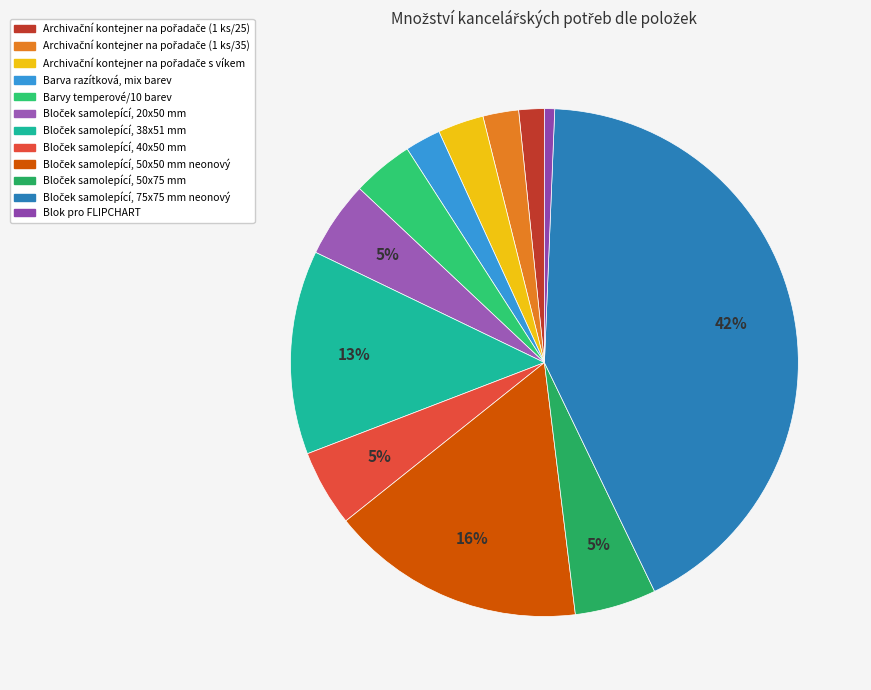

Combined, what portion of the pie is Bloček samolepící, 38x51 mm and Bloček samolepící, 20x50 mm?

17.9%